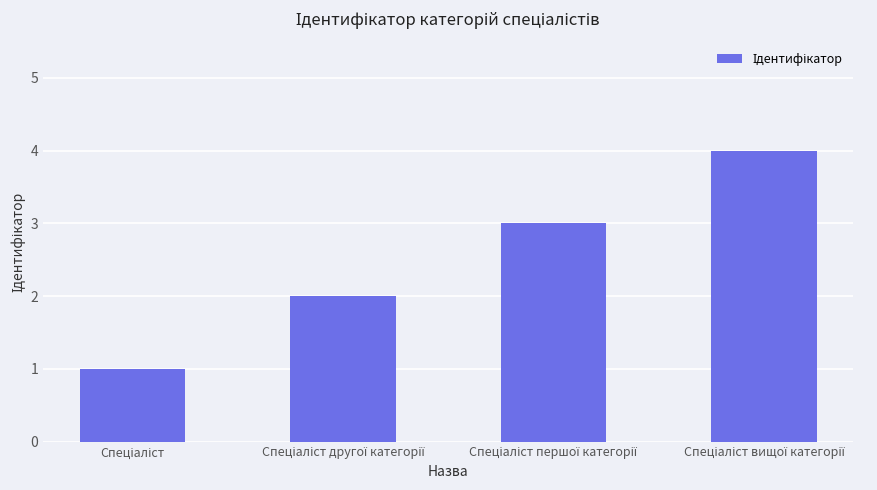

Count the values in the range 2 to 4.

3